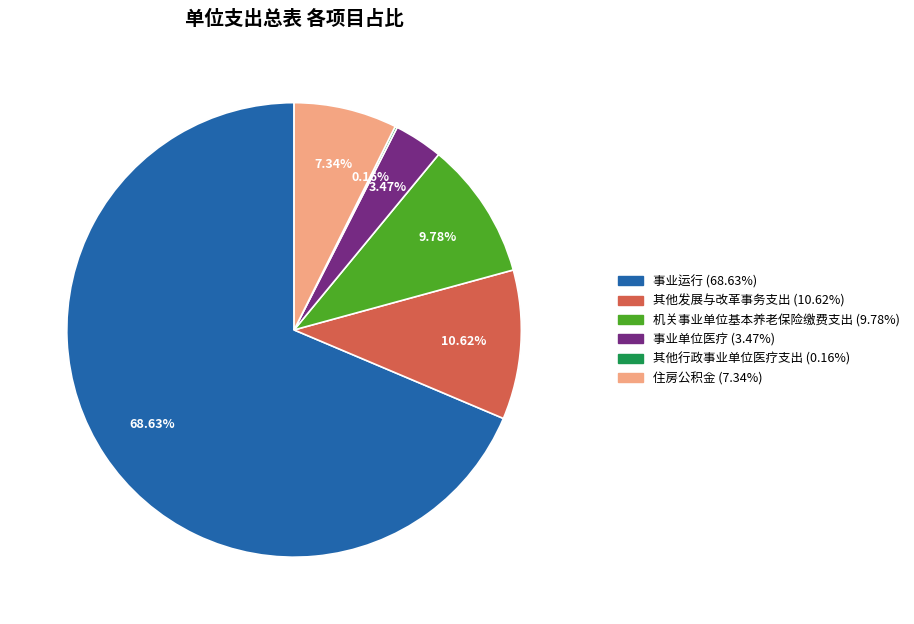

Is there a majority slice in this chart?

Yes